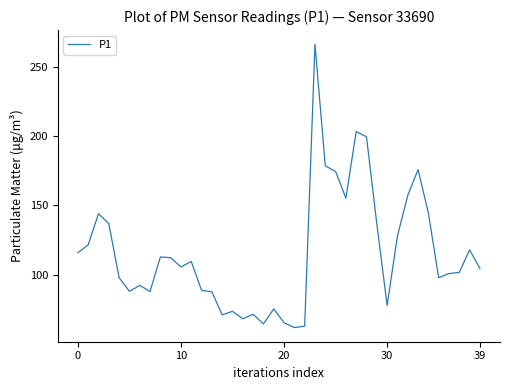

What is the maximum value shown in the chart?

266.4